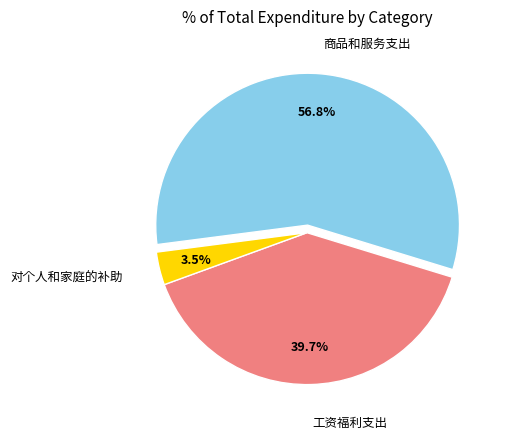

To the nearest percent, what is the average slice percentage?

33%